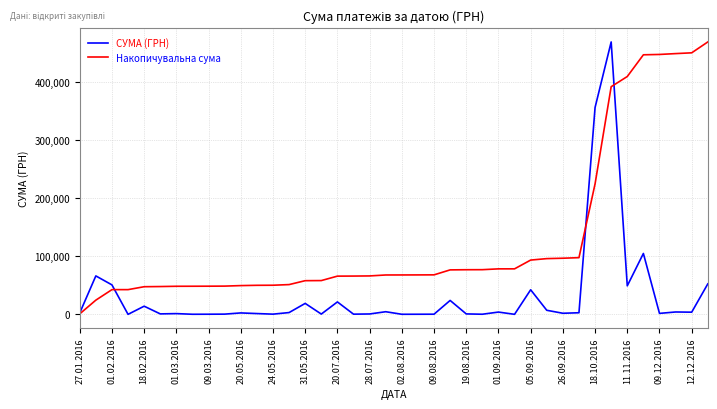

What is the maximum value for СУМА (ГРН)?

469326.0